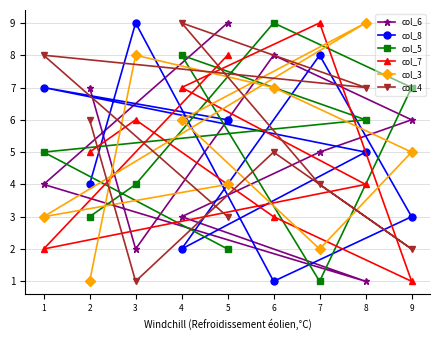

How many times do col_4 and col_5 cross each other?

2